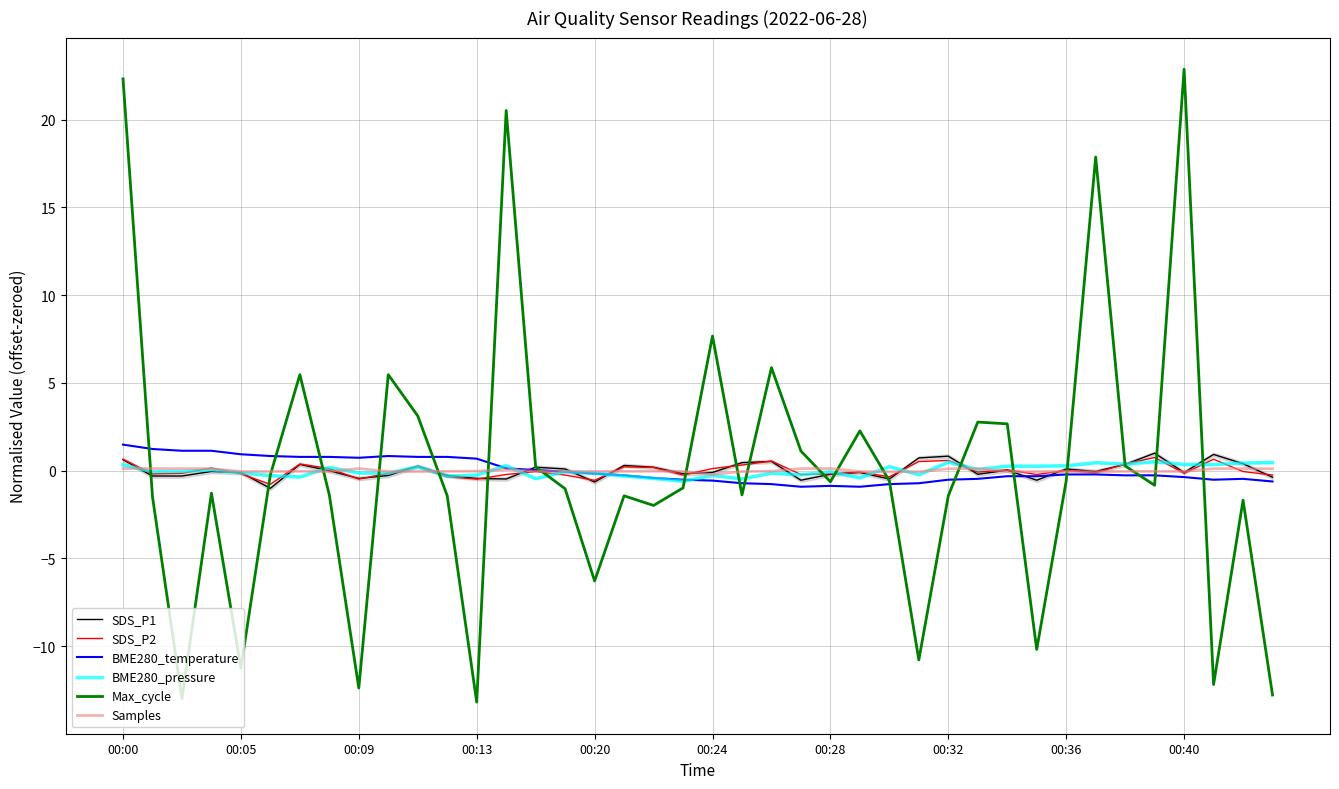

How many data points does each series have?

40